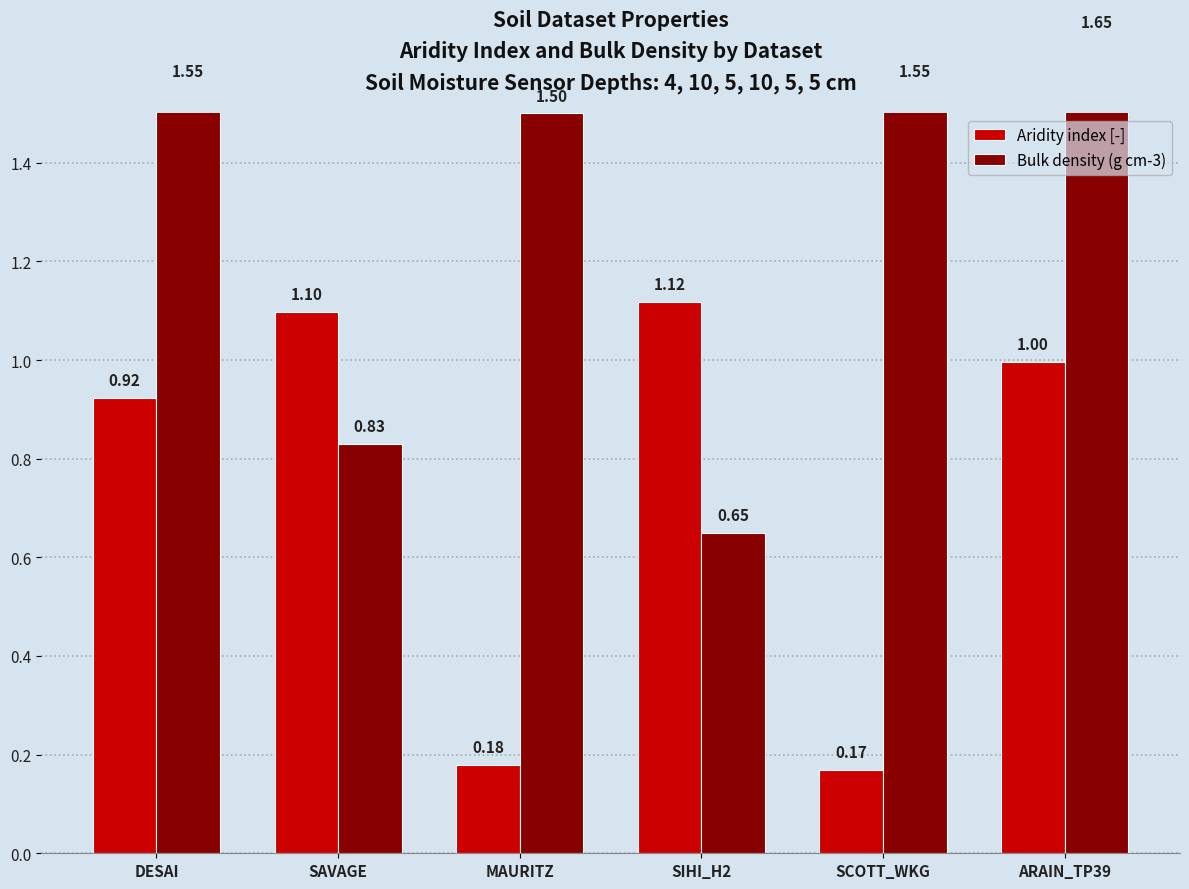

Rank the categories by Bulk density (g cm-3) value from lowest to highest.

SIHI_H2, SAVAGE, MAURITZ, DESAI, SCOTT_WKG, ARAIN_TP39